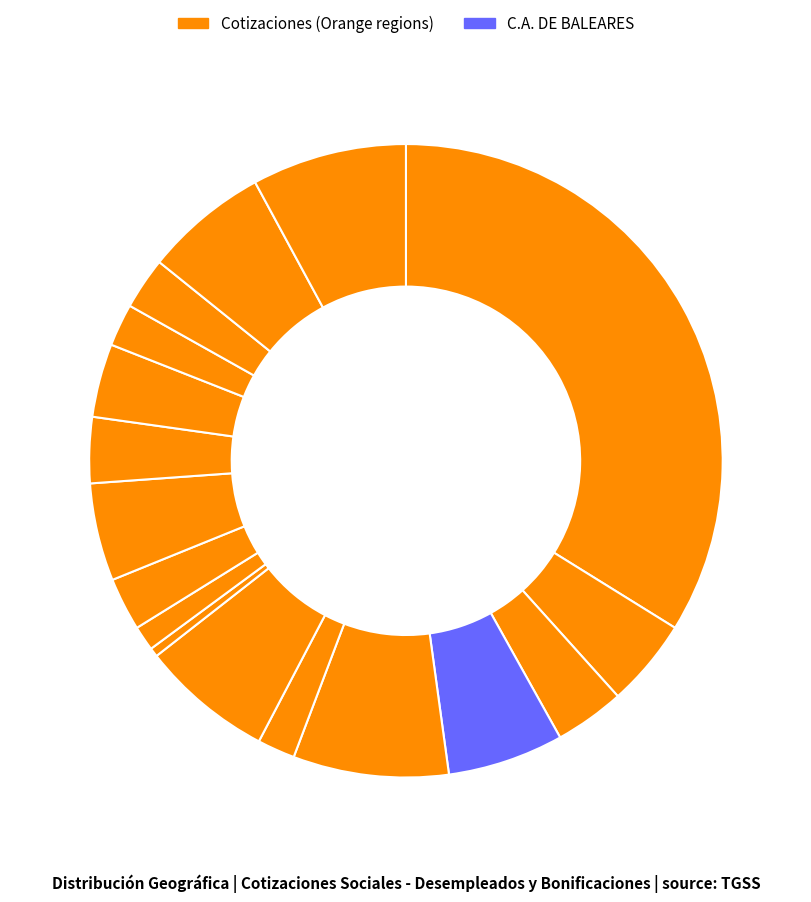

Count the number of slices in the pie.

17